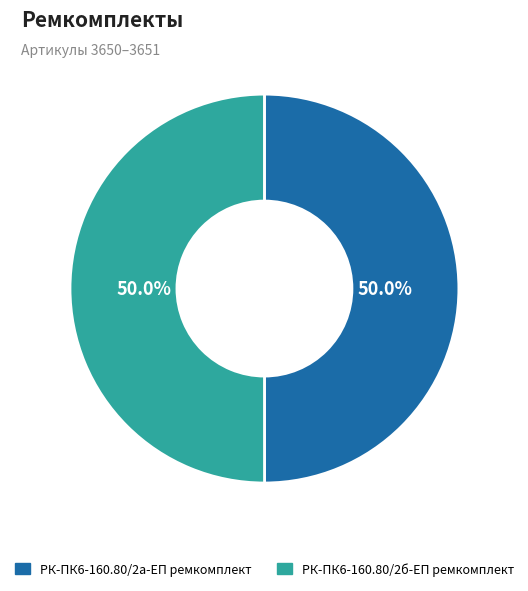

Do РК-ПК6-160.80/2а-ЕП ремкомплект and РК-ПК6-160.80/2б-ЕП ремкомплект together represent more than half of the pie?

Yes